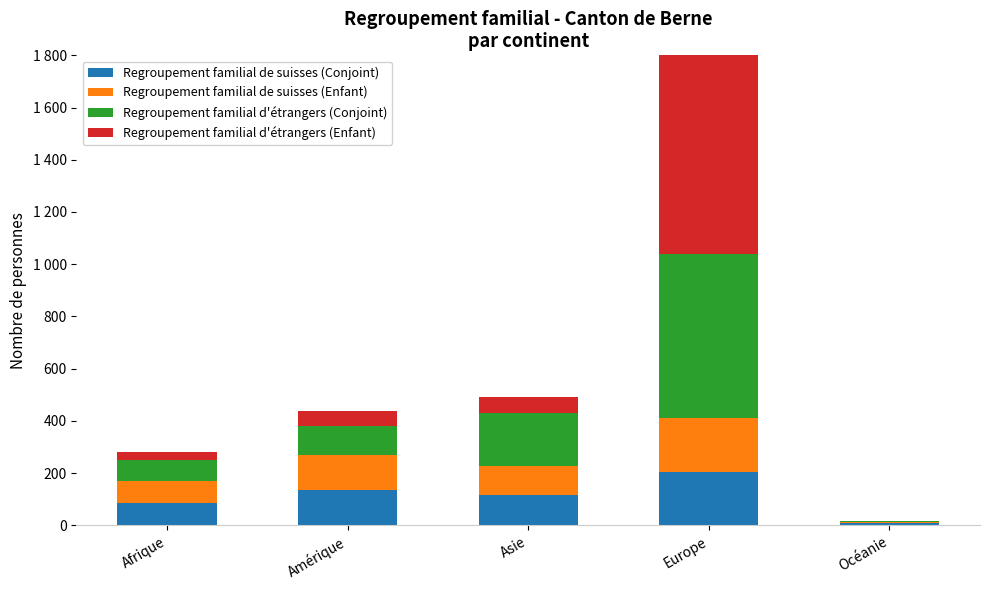

What is the maximum value shown in the chart?

865